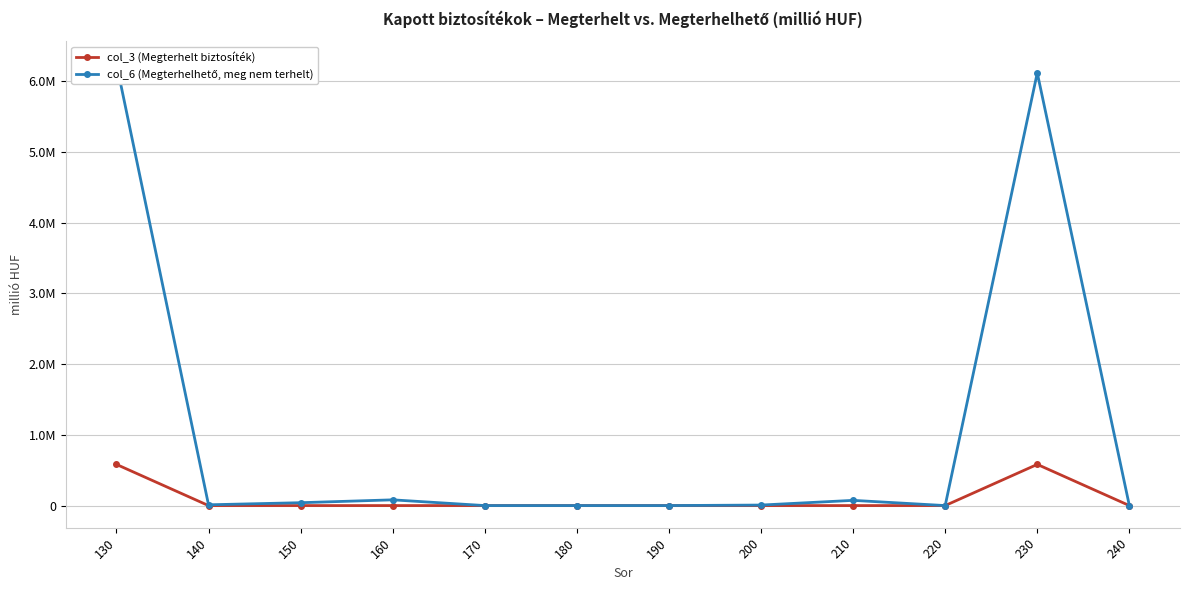

Rank the categories by col_3 (Megterhelt biztosíték) value from lowest to highest.

140, 150, 160, 170, 180, 190, 200, 210, 220, 240, 130, 230